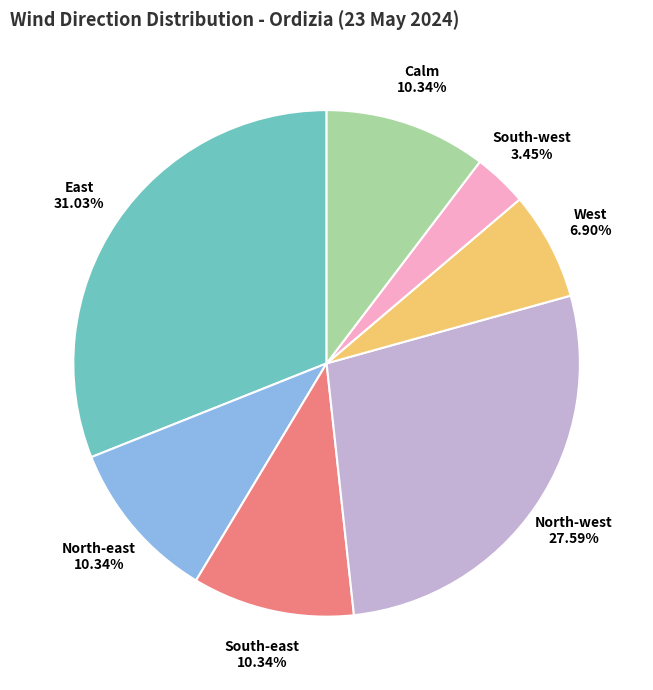

How many slices are in this pie chart?

7